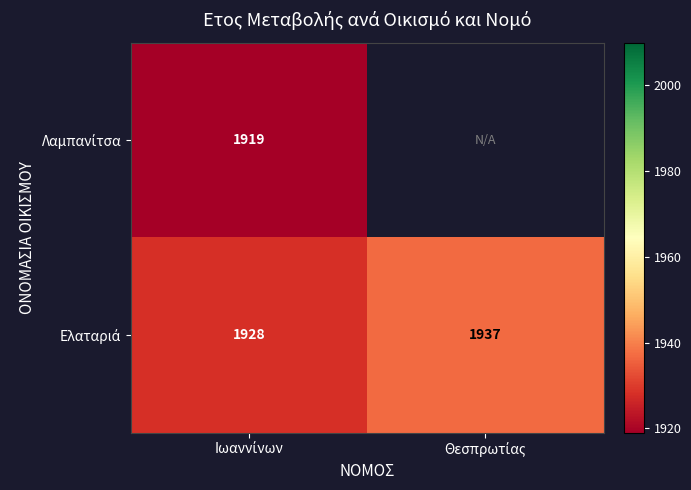

What value does the Ελαταριά series have at Θεσπρωτίας?

1937.0